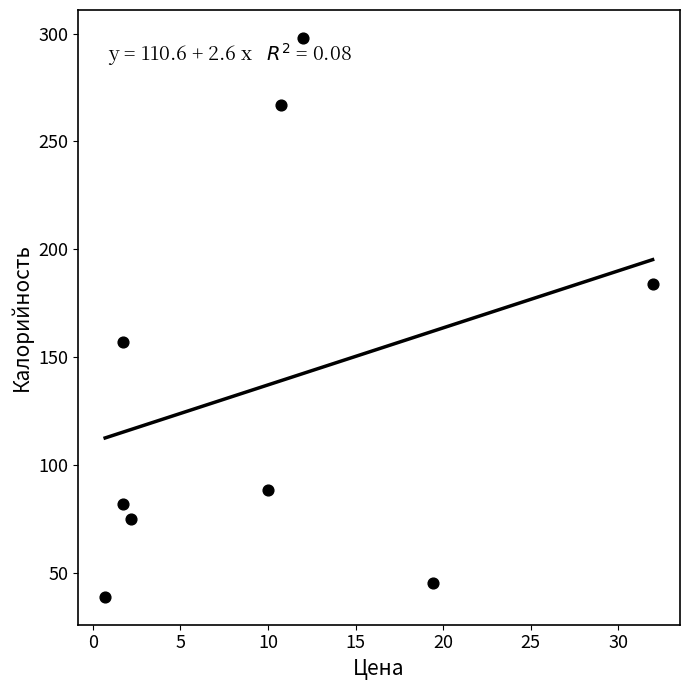

What is the range of X values (max minus min)?

31.3